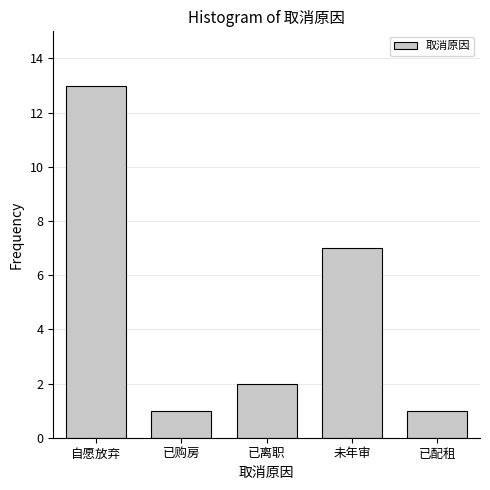

Reading right to left, list all the values displayed in this chart.

已配租=1	未年审=7	已离职=2	已购房=1	自愿放弃=13